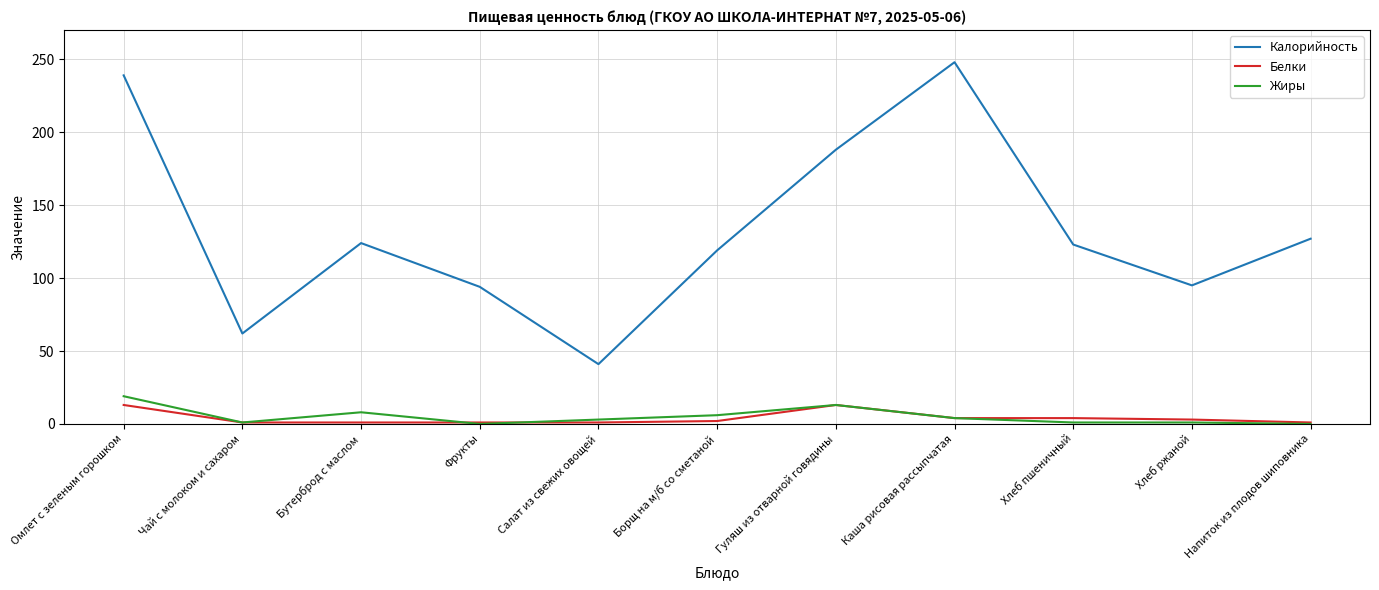

Rank the series at Омлет с зеленым горошком from lowest to highest value.

Белки, Жиры, Калорийность